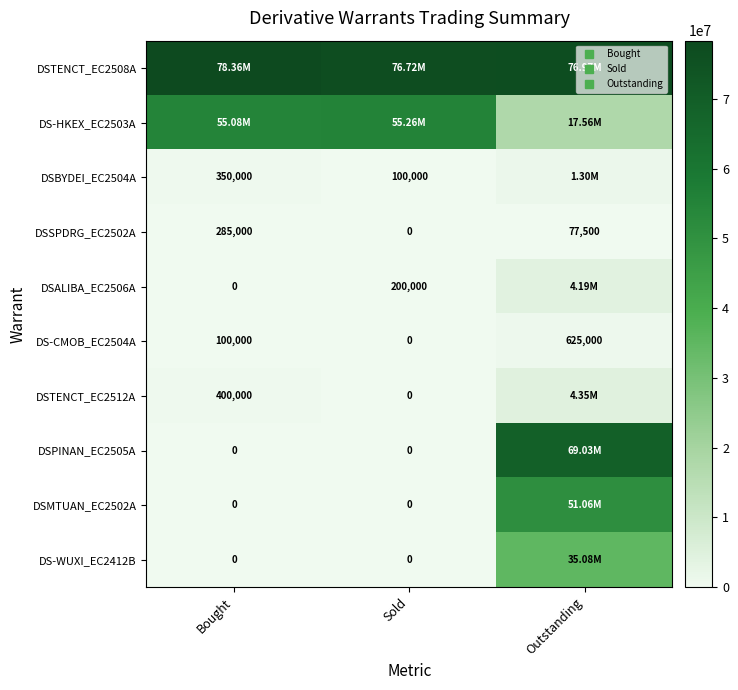

The DS-WUXI_EC2412B series shows 53361007 at Outstanding. True or false?

False